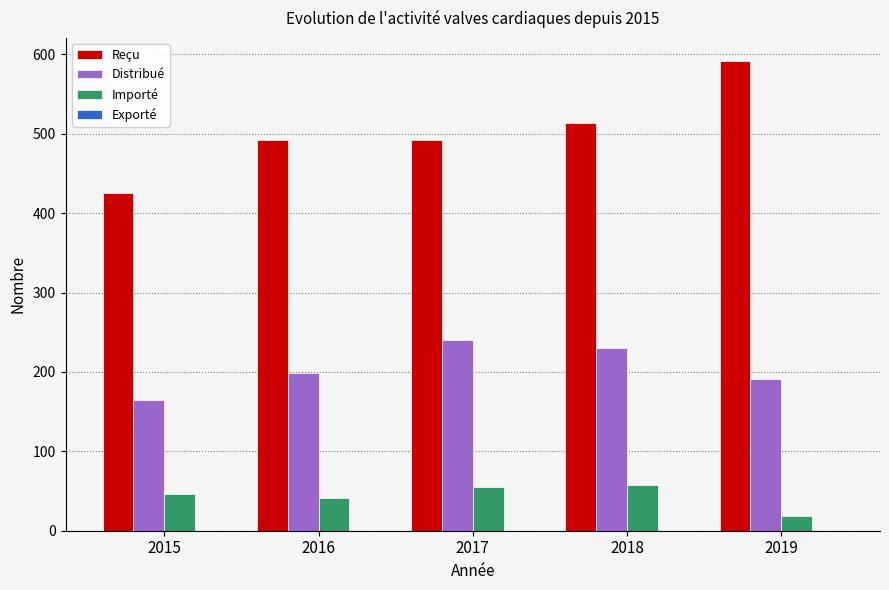

At 2019, list the series in order from largest to smallest.

Reçu, Distribué, Importé